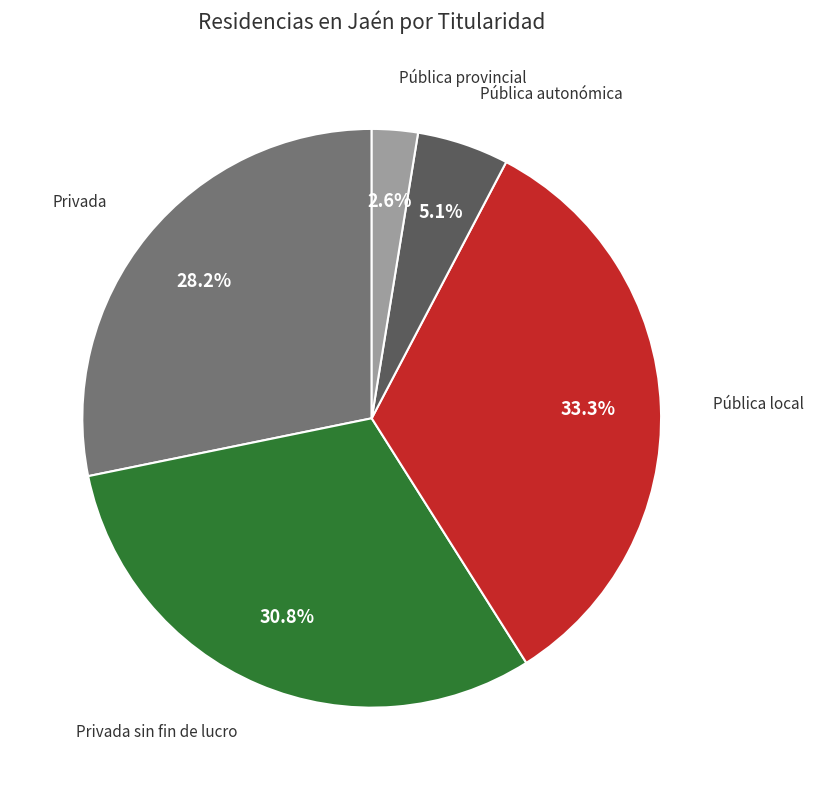

Is there a majority slice in this chart?

No